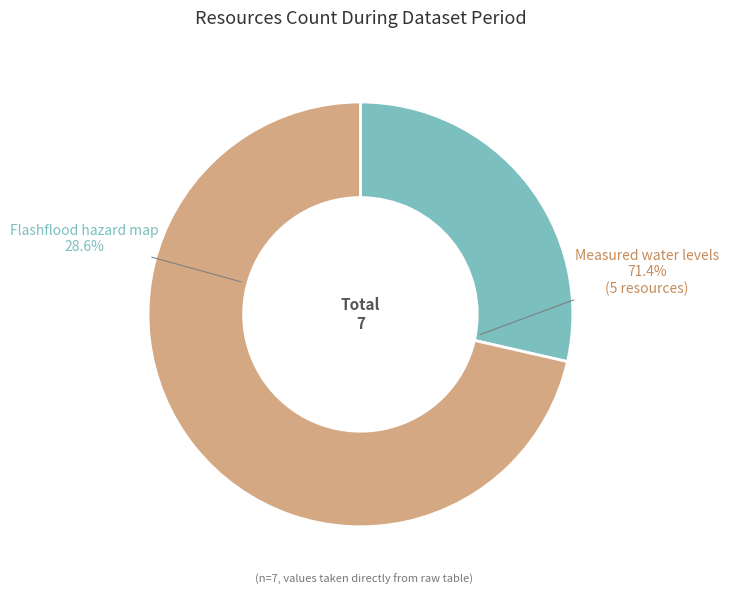

Is it true that Measured water levels is 58% of the pie?

False